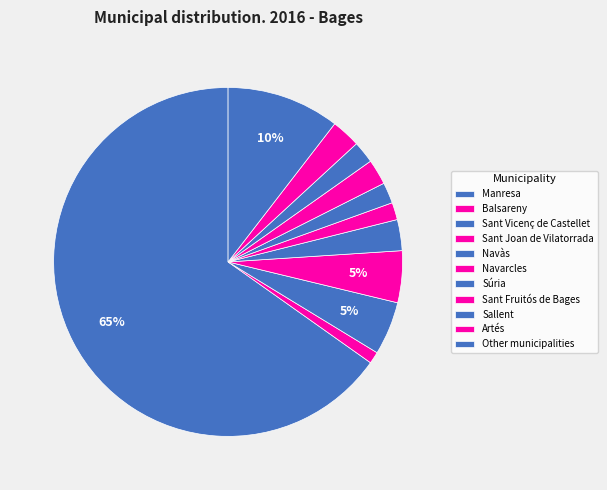

To the nearest percent, what is the difference between the Manresa and Navàs slice percentages?

62%